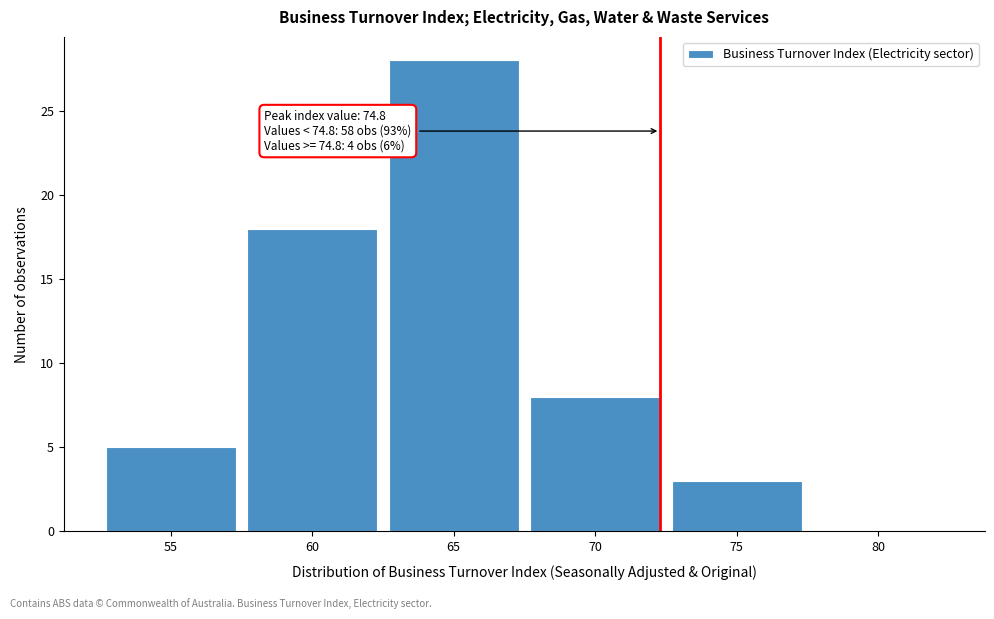

Reading left to right, list all the values displayed in this chart.

55=5	60=18	65=28	70=8	75=3	80=0